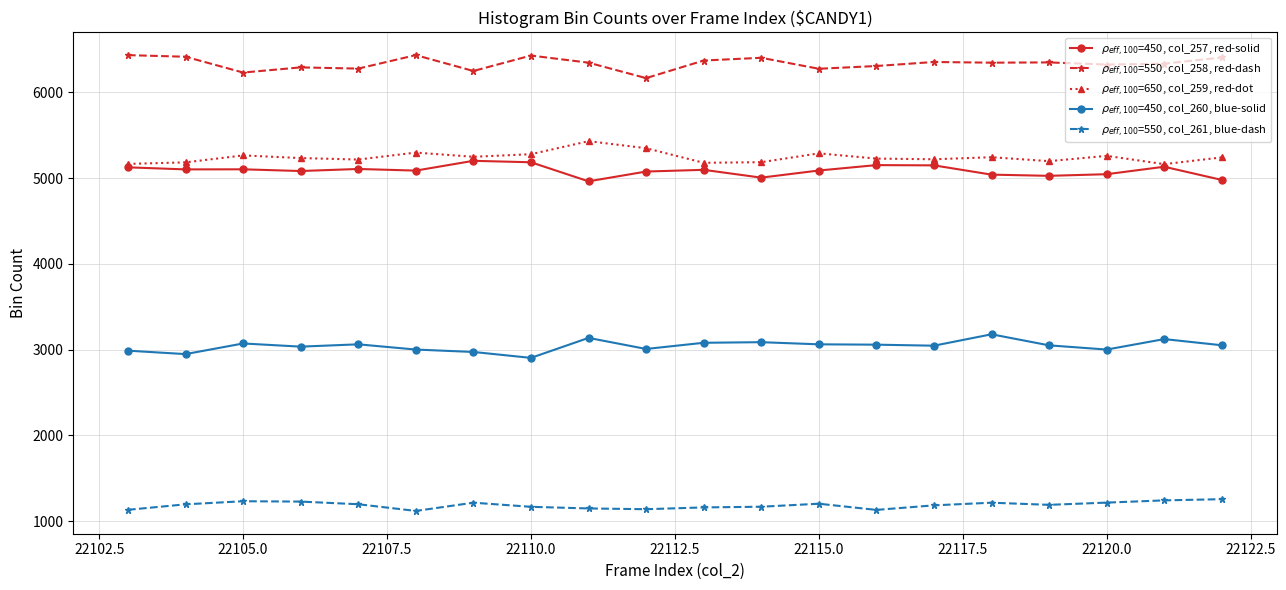

At how many categories does at least one series exceed 2027?

20